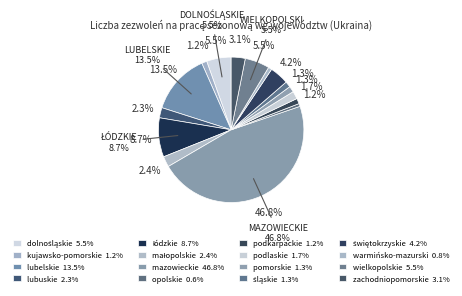

To the nearest percent, what is the average slice percentage?

6%